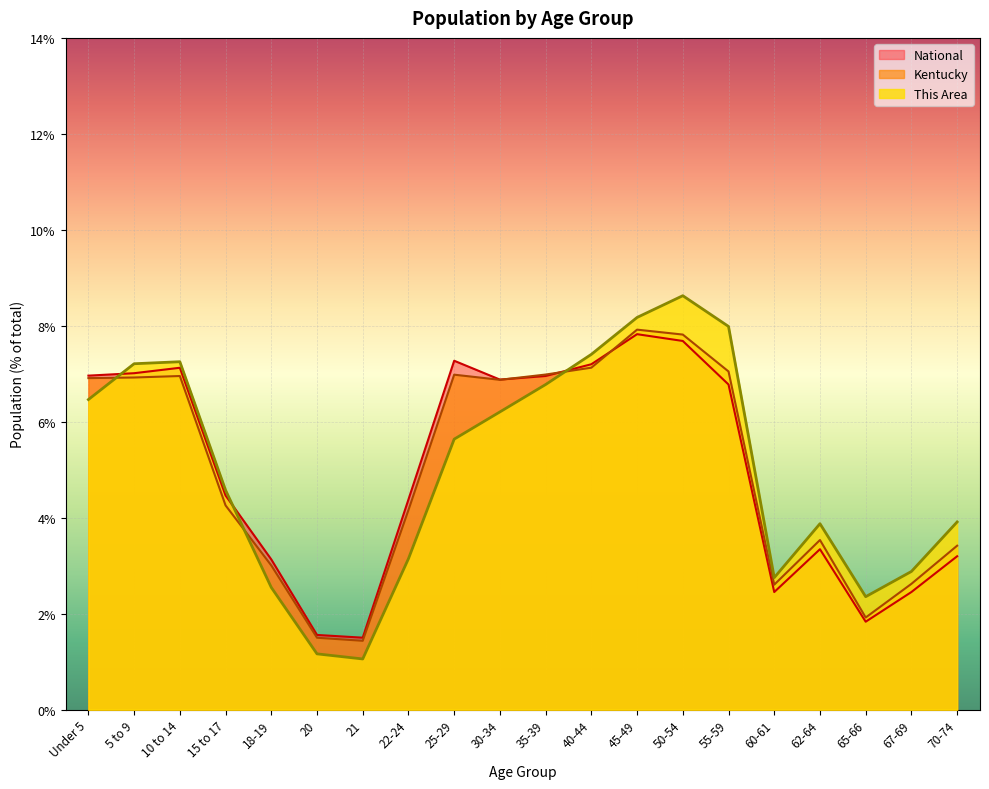

How many times do Kentucky and National cross each other?

3